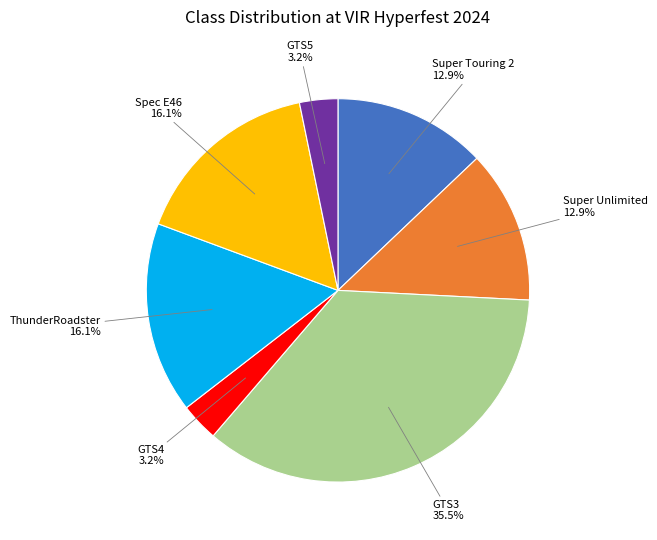

What is the ratio of the value at Spec E46 to the value at Super Touring 2?

1.2